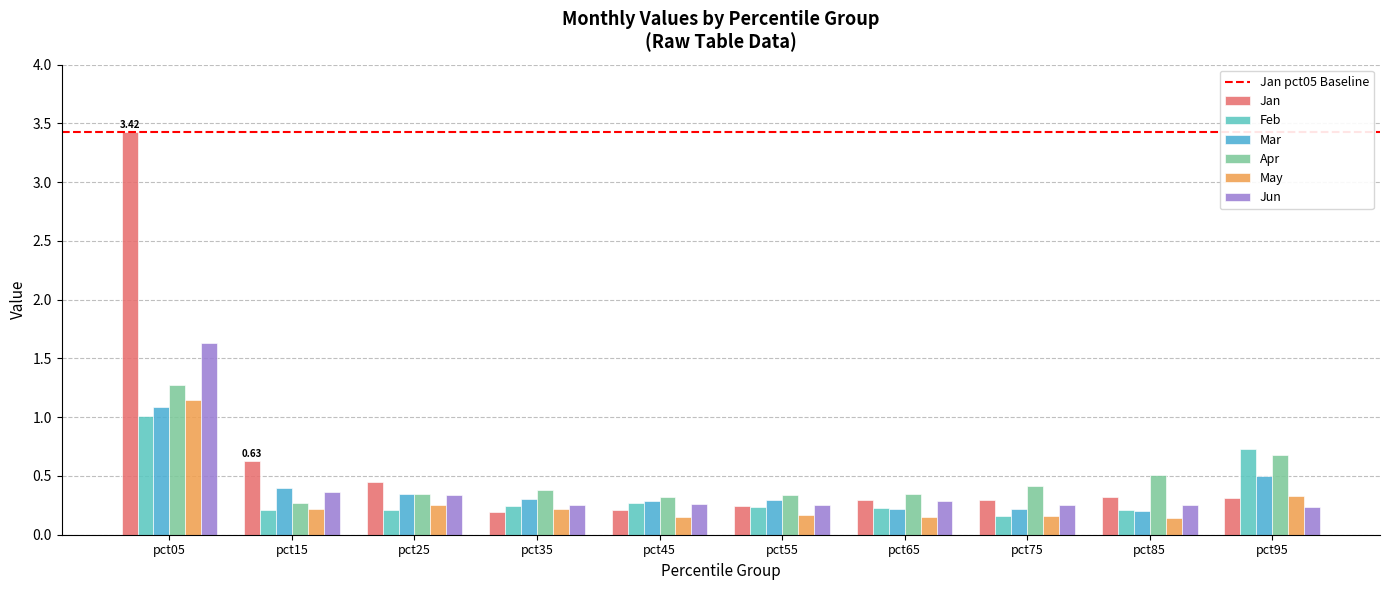

What is the difference between the maximum and minimum values in the Jun series?

1.4